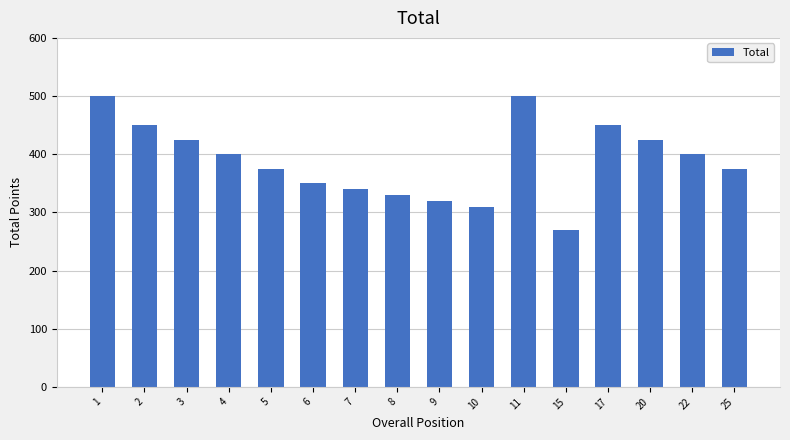

What is the difference between the second highest and minimum values?

230